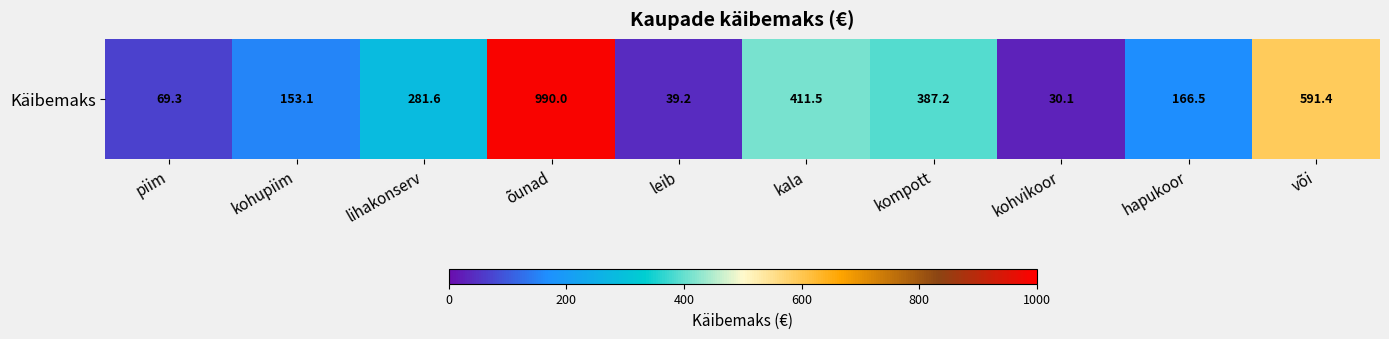

The chart shows a value of 1039.3 at või. True or false?

False